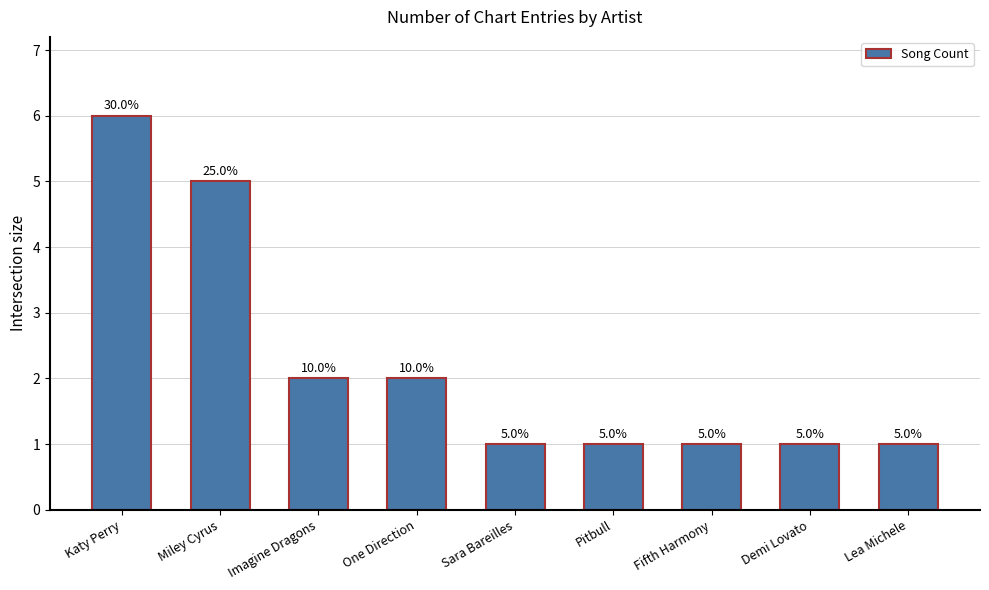

Approximately how many times larger is the value at Lea Michele compared to One Direction?

0.5